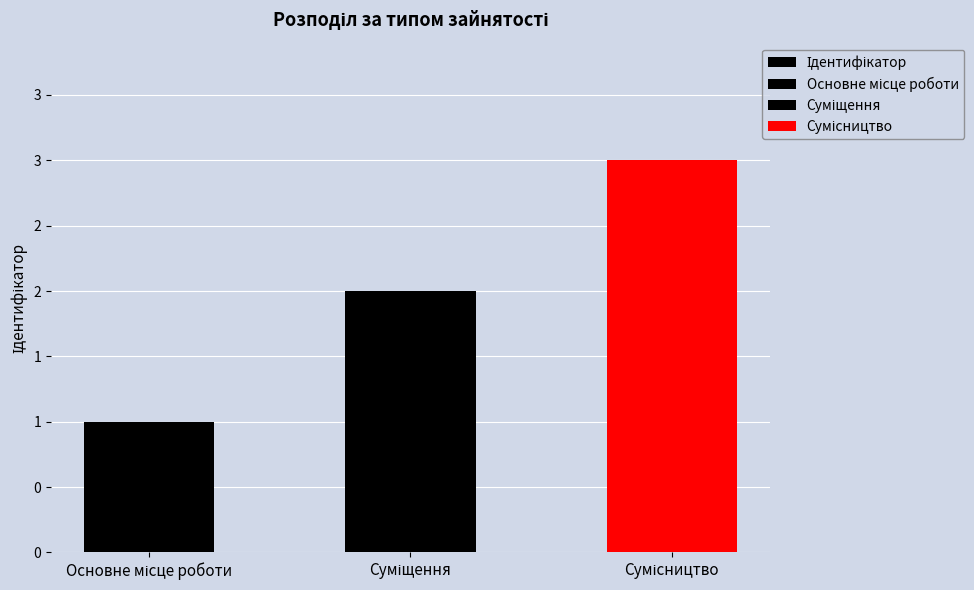

Rank the categories by value from highest to lowest.

Сумісництво, Суміщення, Основне місце роботи